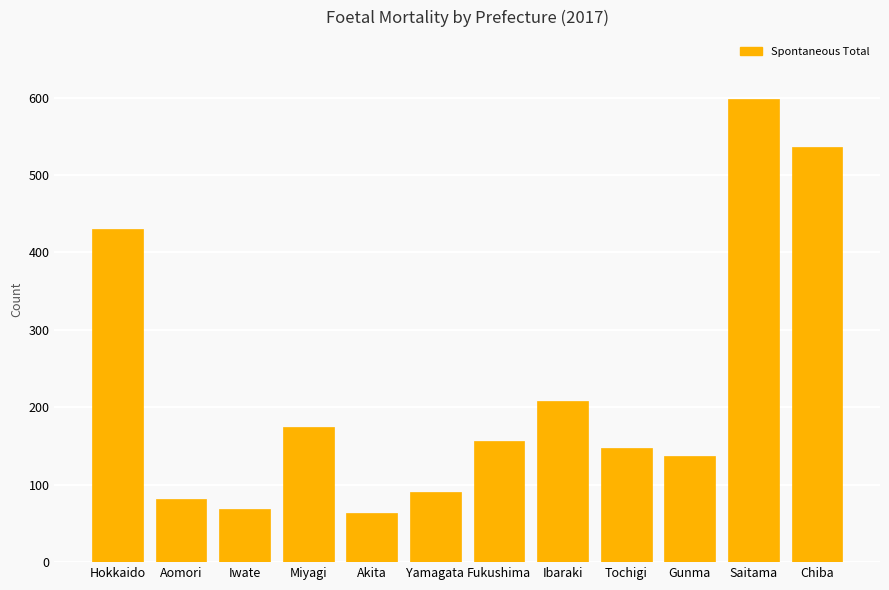

Does the chart contain any negative values?

No